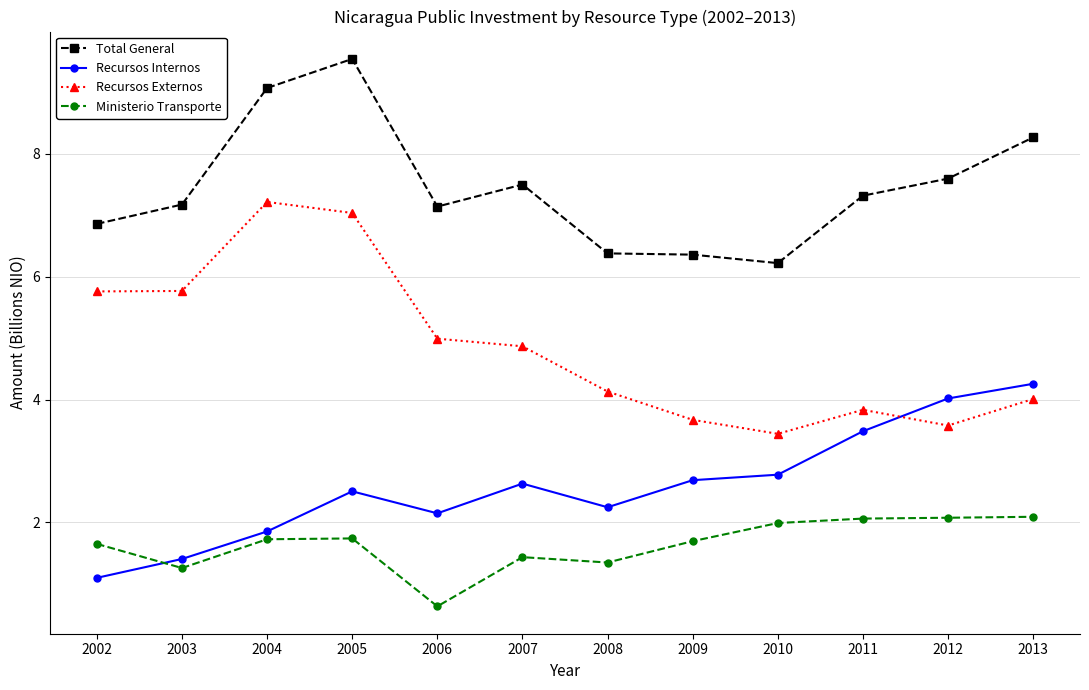

Which series has the largest range (max minus min)?

Recursos Externos